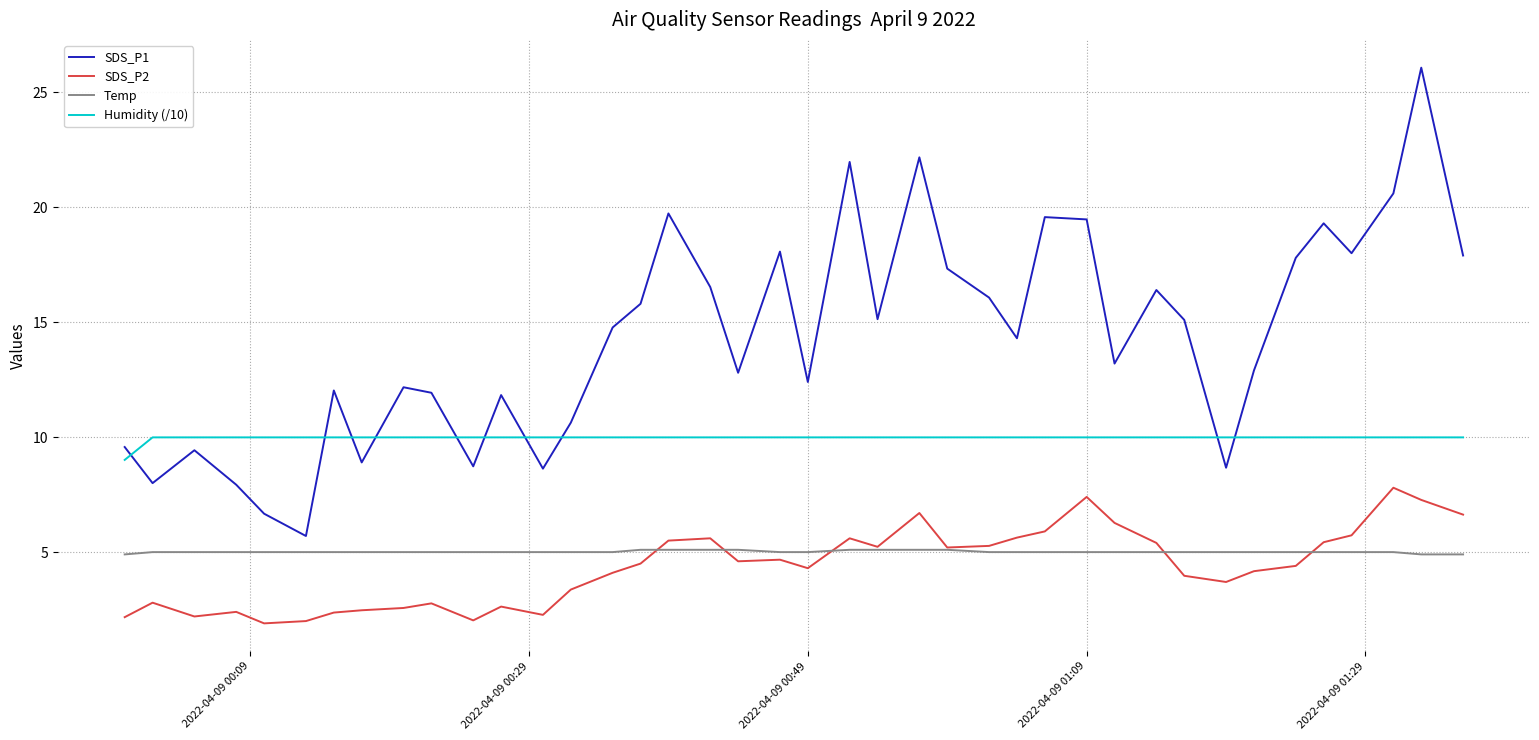

True or false: SDS_P2 and Humidity (/10) cross at least once.

False